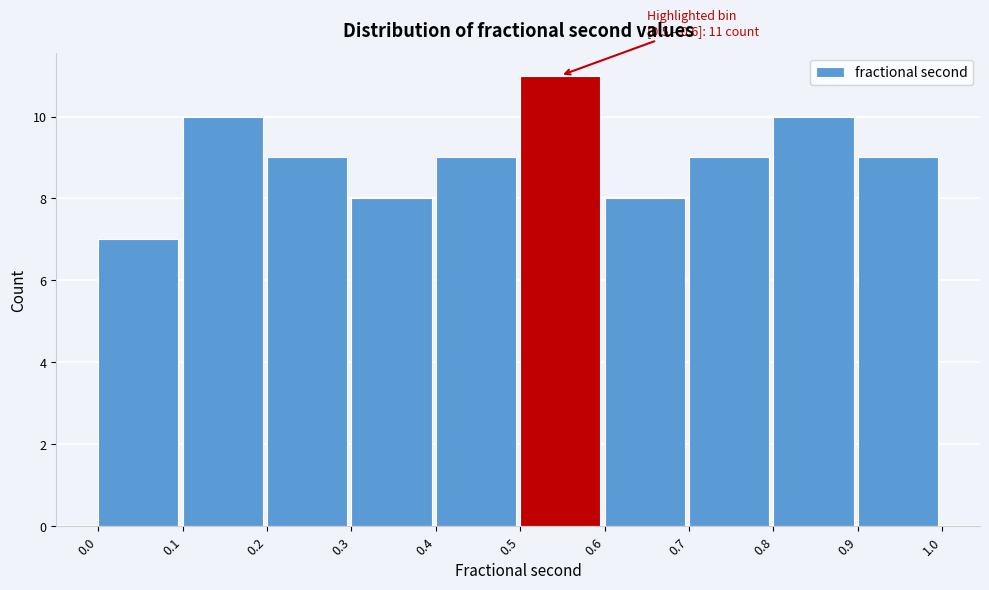

Over which range of the x-axis is the bar tallest?

0.5 to 0.6